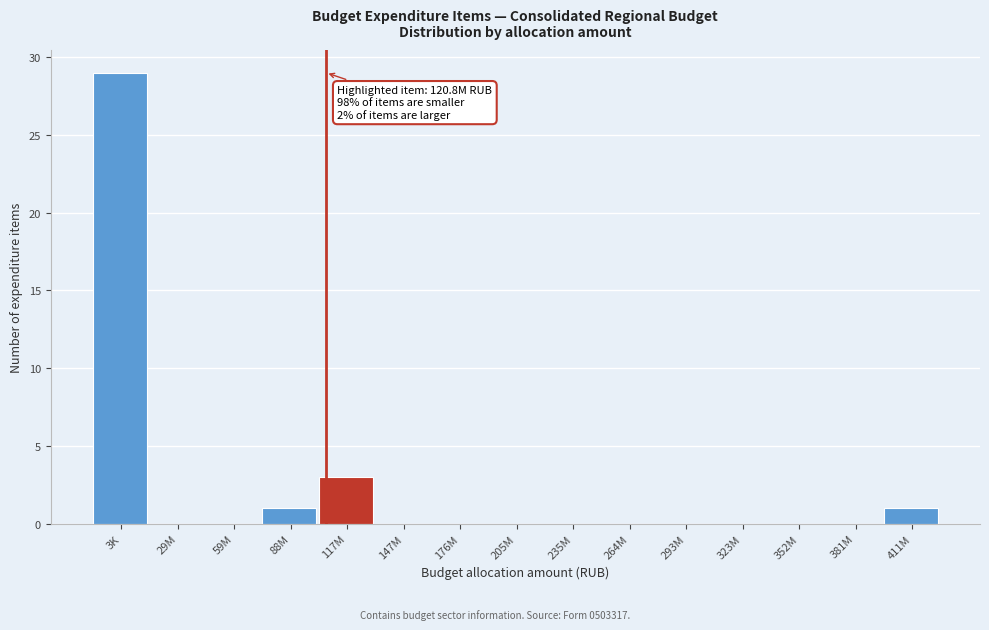

Reading left to right, transcribe all the data shown in this chart.

3K=29	29M=0	59M=0	88M=1	117M=3	147M=0	176M=0	205M=0	235M=0	264M=0	293M=0	323M=0	352M=0	381M=0	411M=1